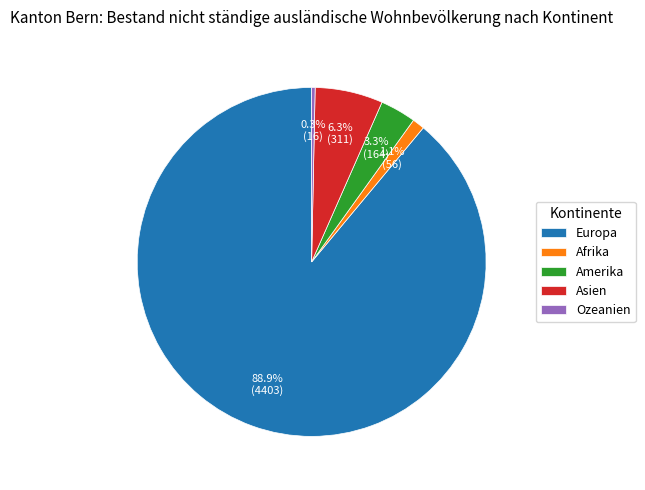

To the nearest percent, what is the difference between the Ozeanien and Amerika slice percentages?

3%